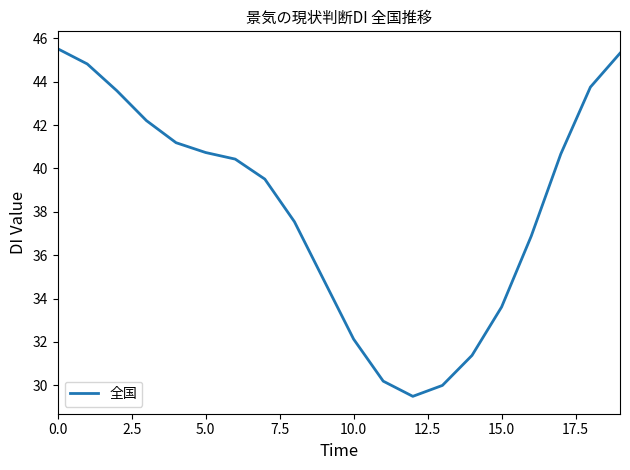

What is the smallest value displayed?

29.5